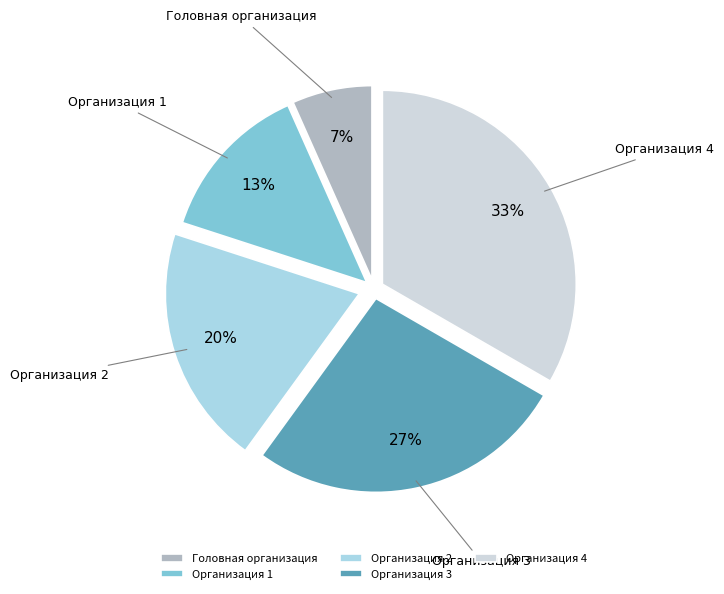

To the nearest percent, what is the average slice percentage?

20%